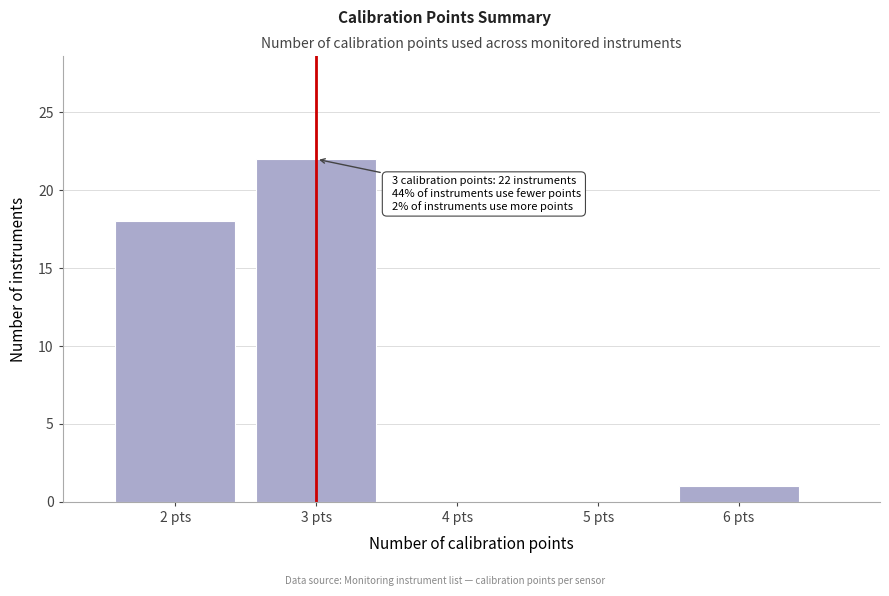

Which range on the x-axis has the tallest bar?

2.5 to 3.5